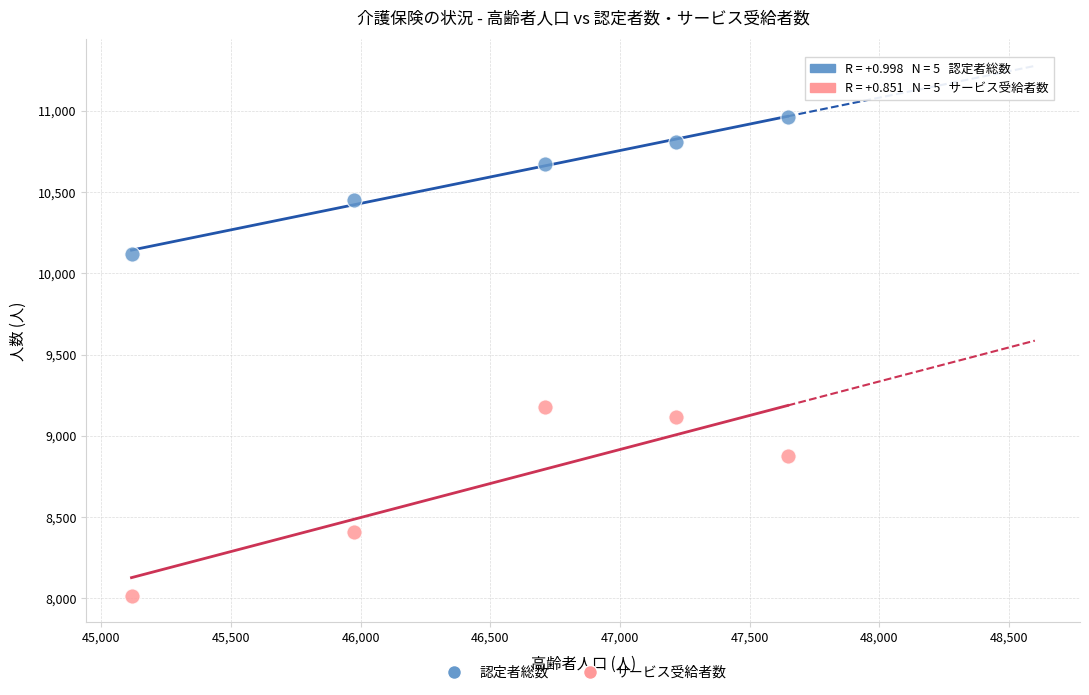

In the 認定者総数 series, what Y value is closest to 10539?

10453